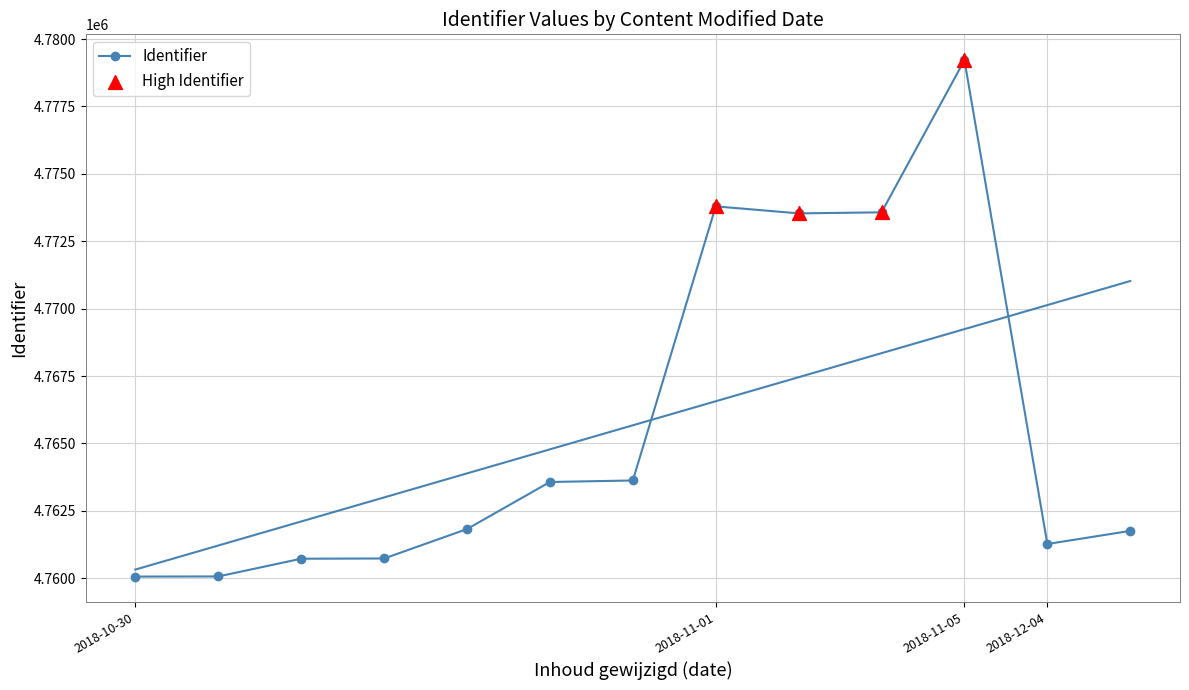

The value of Identifier at 2018-11-05 is 4779218. True or false?

True